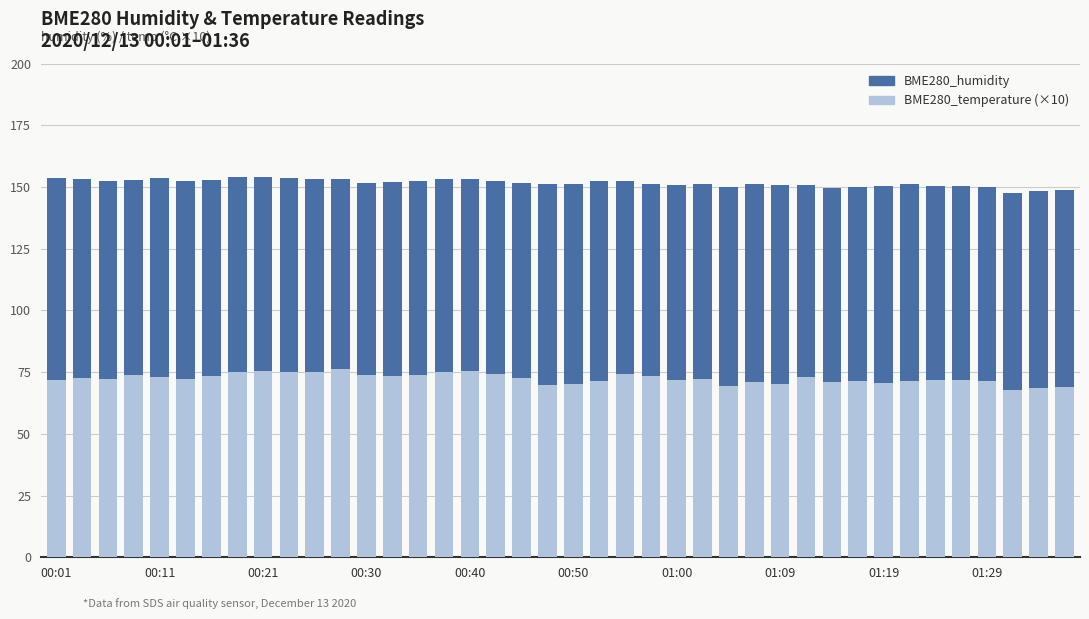

What is the highest value of the BME280_temperature (×10) series?

76.1